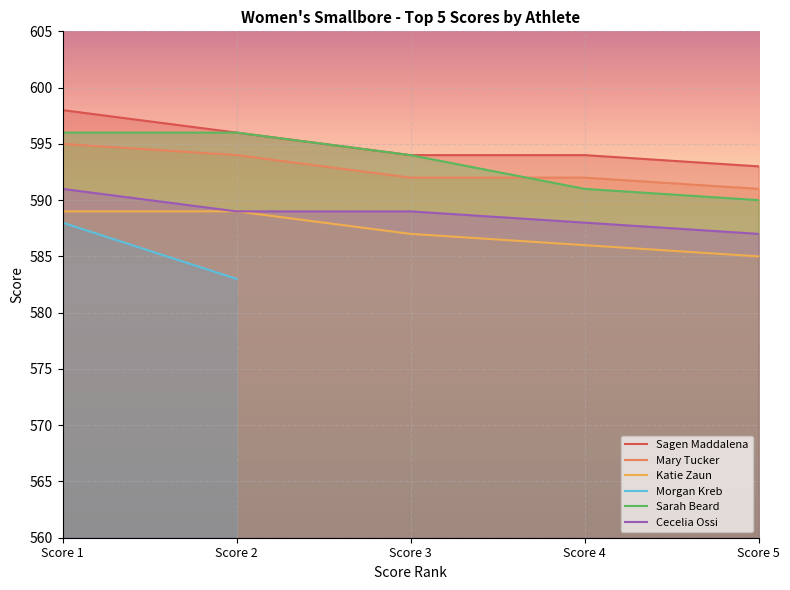

True or false: Mary Tucker and Sagen Maddalena intersect in this chart.

False